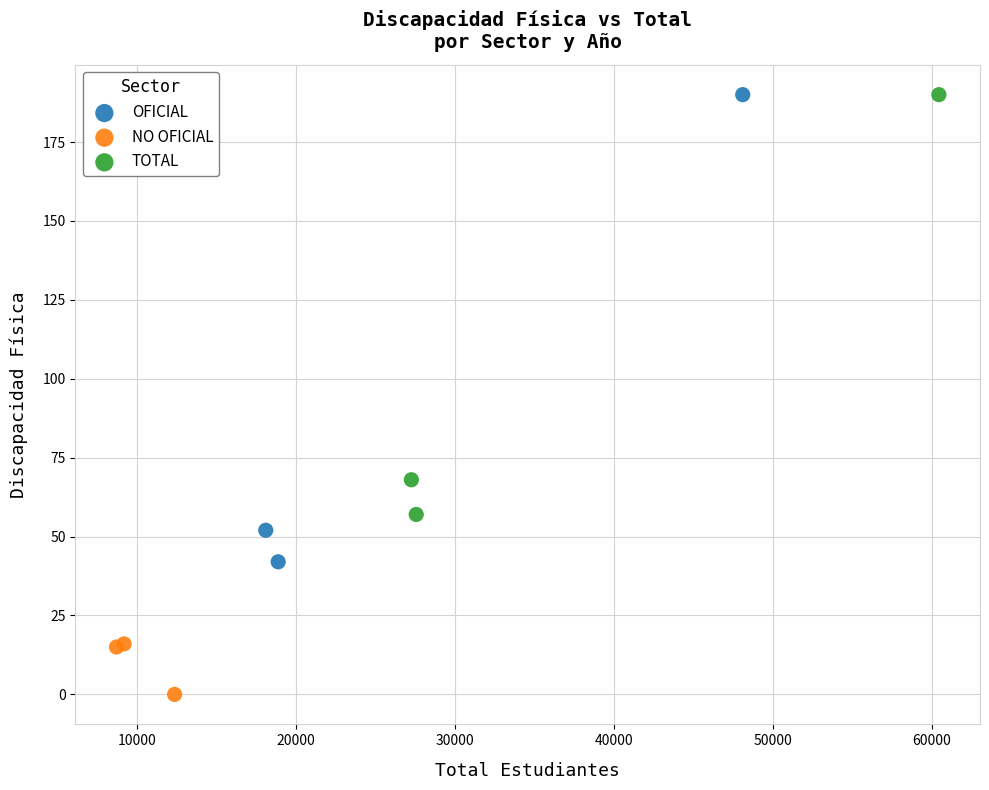

Which series has the largest Y range (max minus min)?

OFICIAL